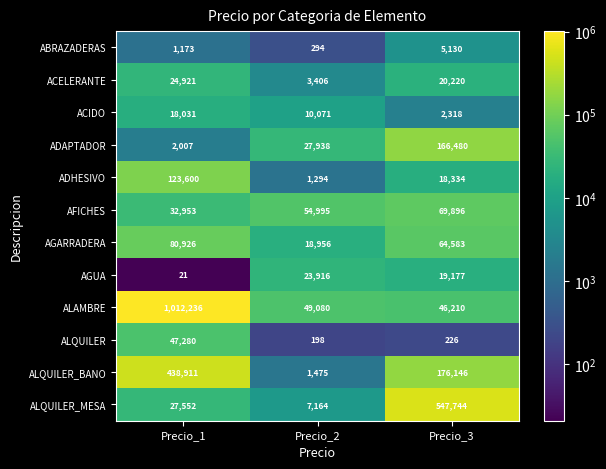

At which category does the chart reach its minimum across all series?

Precio_1